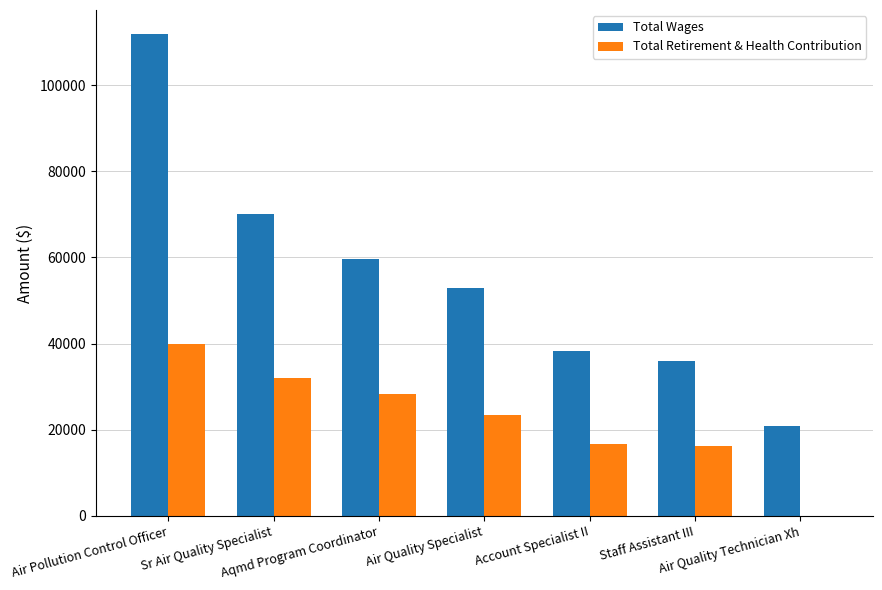

What is the total value across all series at Aqmd Program Coordinator?

87794